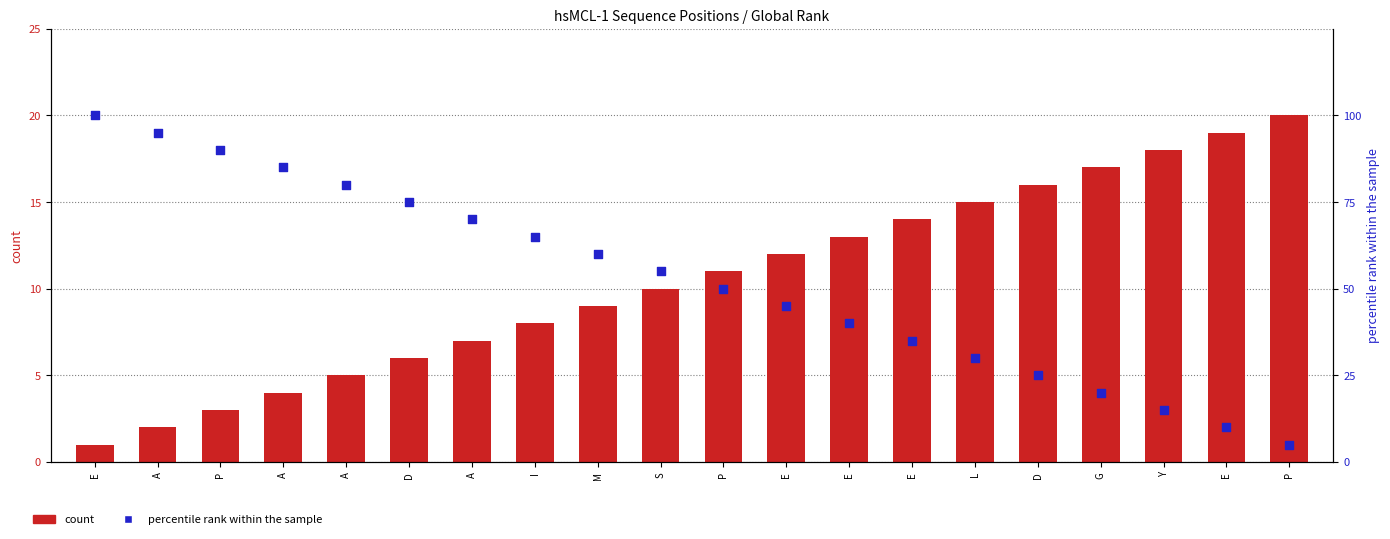

Is the value of percentile rank within the sample at A greater than the value of count at P?

Yes